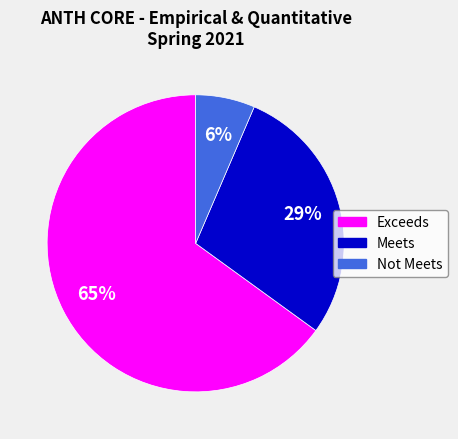

To the nearest percent, what is the combined percentage of Meets and Exceeds?

94%